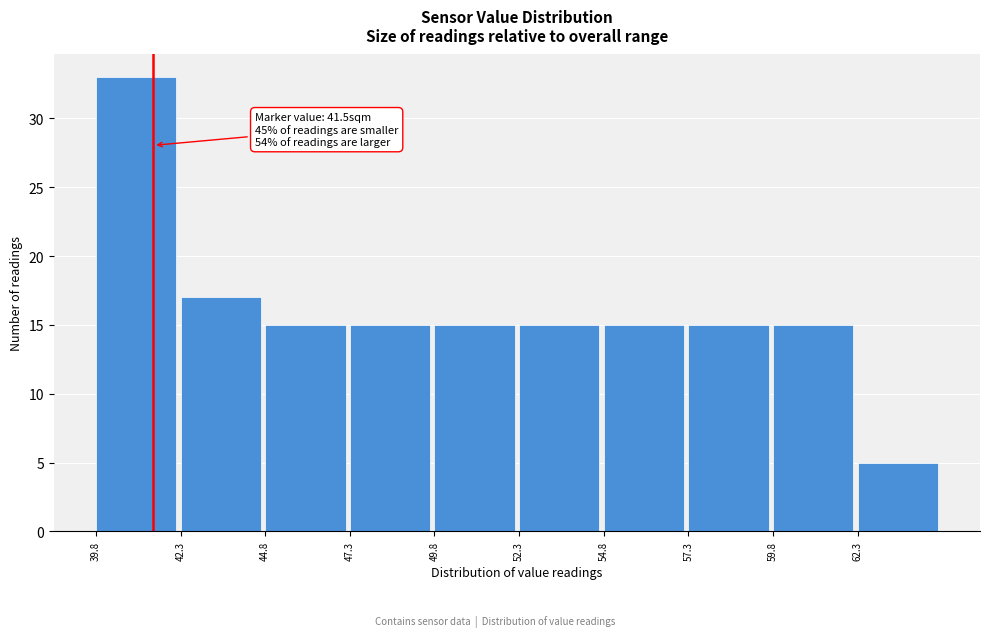

Which range on the x-axis has the tallest bar?

39.8 to 42.3